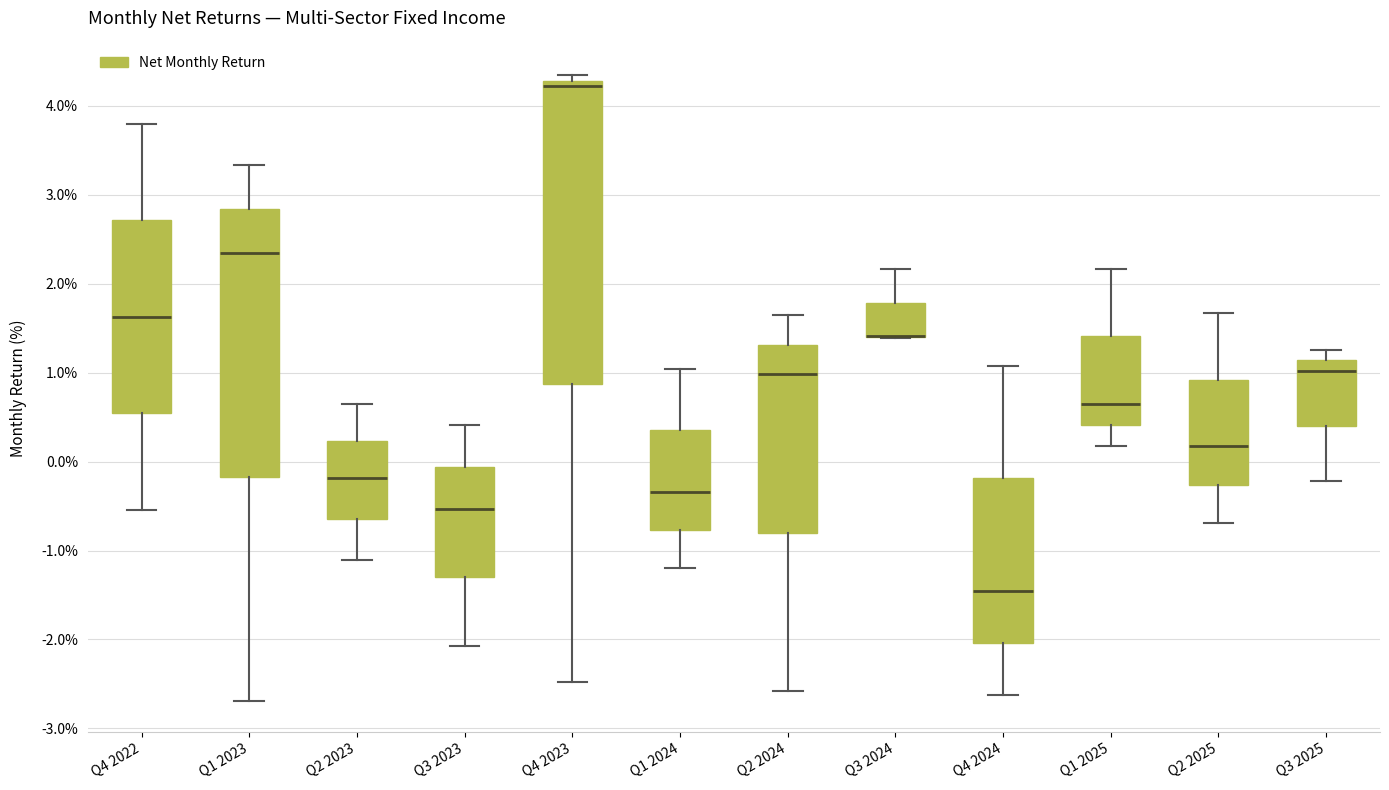

Reading left to right, read every box against the y-axis: the position of its median line, the range the box covers, and the ends of its whiskers. The values are not printed on the chart, so give them approximately, as read against the axis.

Q4 2022: median 1.6, box 0.5 to 2.7, whiskers -0.5 to 3.8
Q1 2023: median 2.4, box -0.2 to 2.8, whiskers -2.7 to 3.3
Q2 2023: median -0.2, box -0.6 to 0.2, whiskers -1.1 to 0.7
Q3 2023: median -0.5, box -1.3 to -0.1, whiskers -2.1 to 0.4
Q4 2023: median 4.2, box 0.9 to 4.3, whiskers -2.5 to 4.4
Q1 2024: median -0.3, box -0.8 to 0.4, whiskers -1.2 to 1.0
Q2 2024: median 1.0, box -0.8 to 1.3, whiskers -2.6 to 1.7
Q3 2024: median 1.4 (drawn on the box's lower edge), box 1.4 to 1.8, whiskers 1.4 to 2.2
Q4 2024: median -1.4, box -2.0 to -0.2, whiskers -2.6 to 1.1
Q1 2025: median 0.7, box 0.4 to 1.4, whiskers 0.2 to 2.2
Q2 2025: median 0.2, box -0.3 to 0.9, whiskers -0.7 to 1.7
Q3 2025: median 1.0, box 0.4 to 1.1, whiskers -0.2 to 1.3